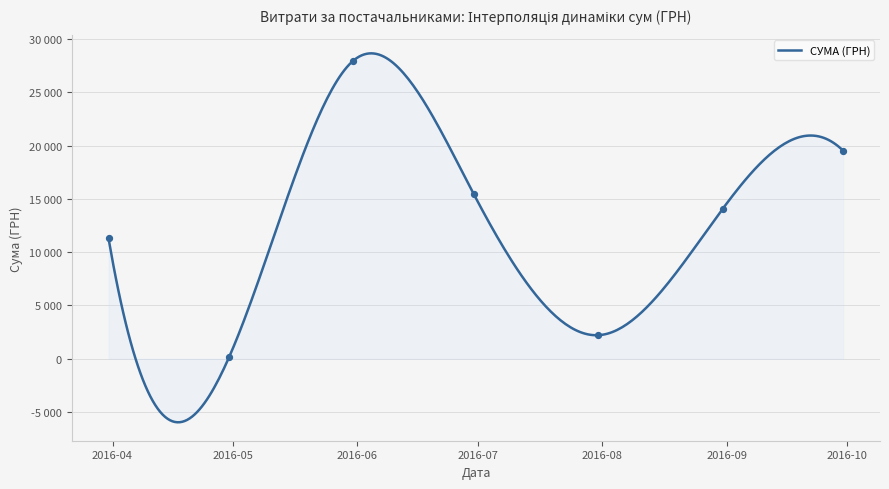

What is the ratio of the value at 34 to the value at 6?

11.4